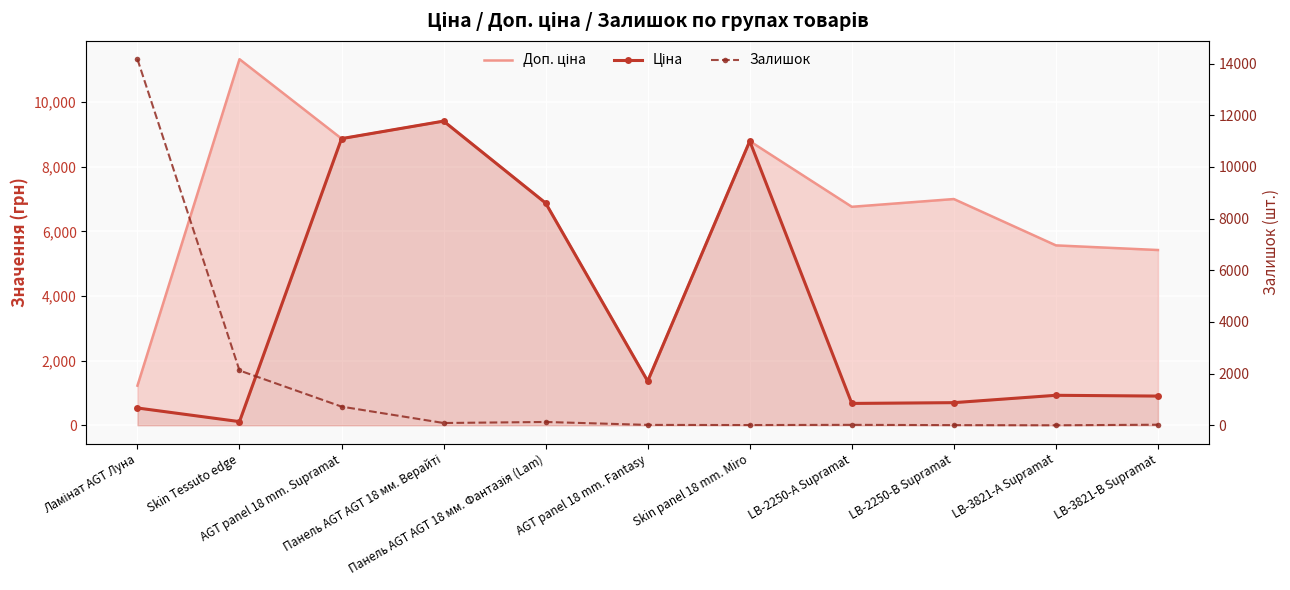

Is it true that Залишок equals 14170.0 at Ламінат AGT Луна?

True